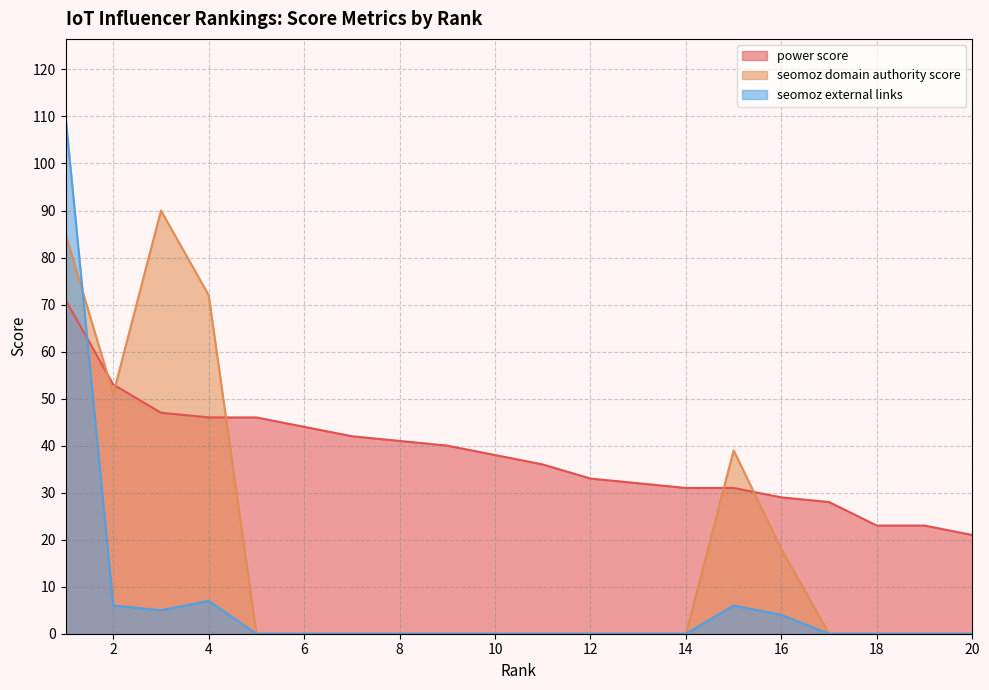

Rank the series by their maximum value, from lowest to highest.

power score, seomoz domain authority score, seomoz external links